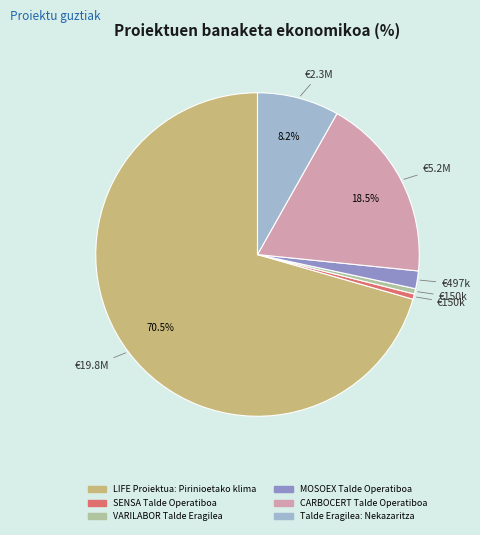

What is the ratio of the value at CARBOCERT Talde Operatiboa to the value at Talde Eragilea: Nekazaritza?

2.3